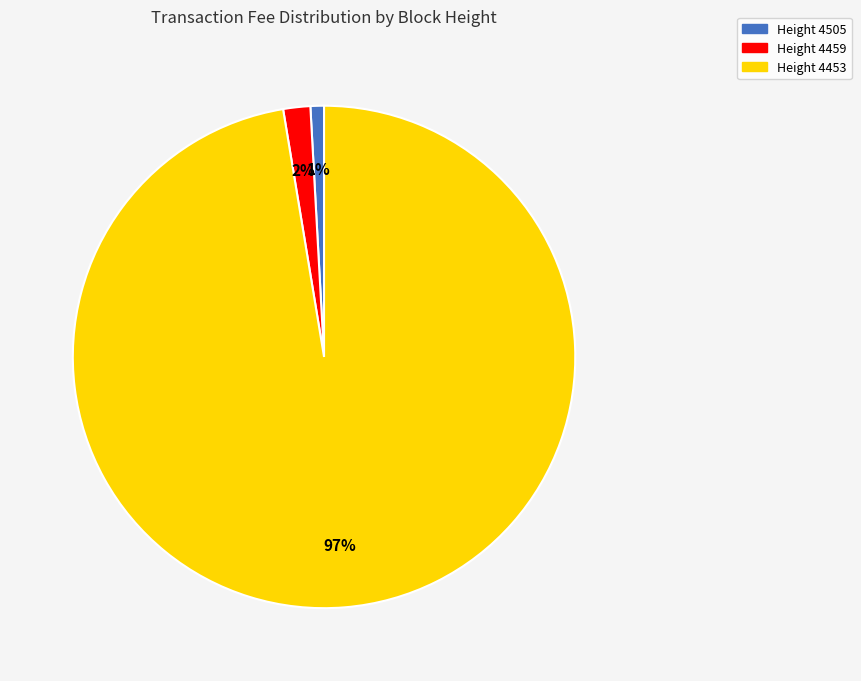

Rank the categories by value from highest to lowest.

Height 4453, Height 4459, Height 4505